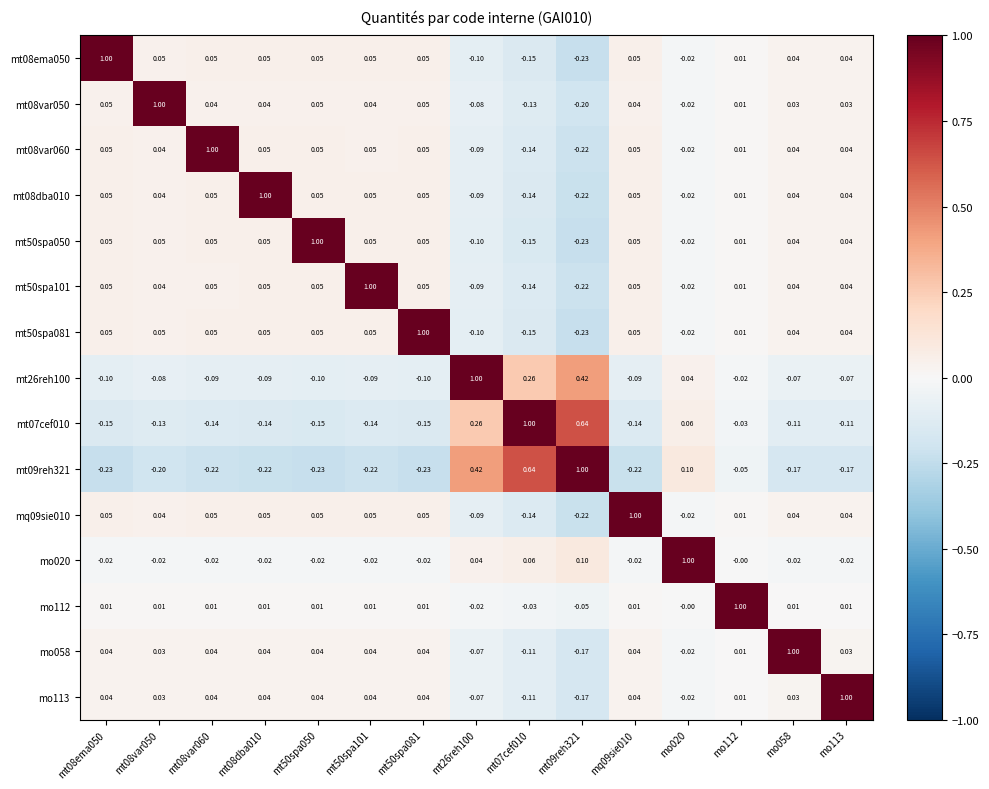

Count the number of data series in this chart.

15